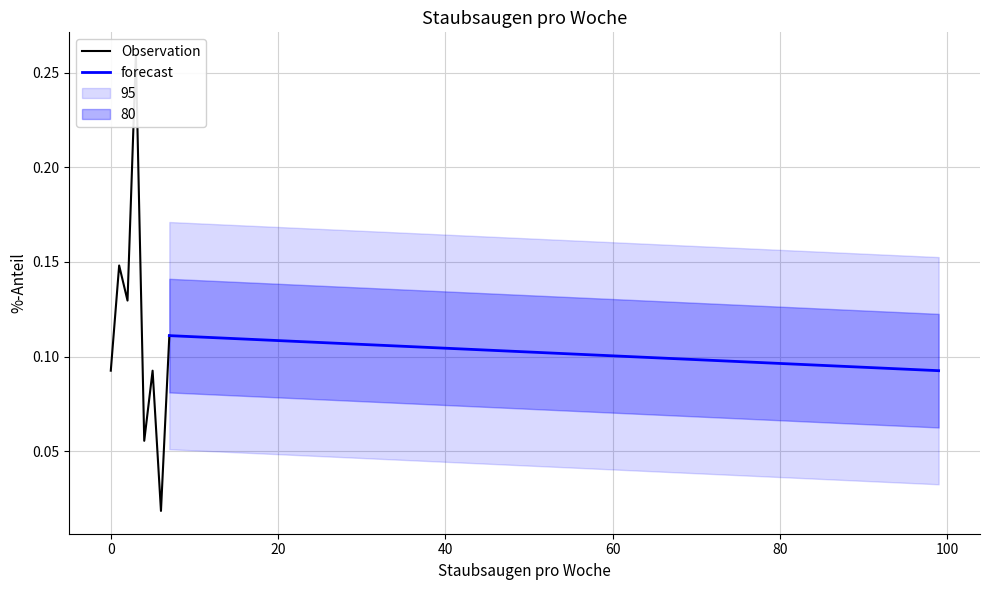

What is the sum of all values?

1.0